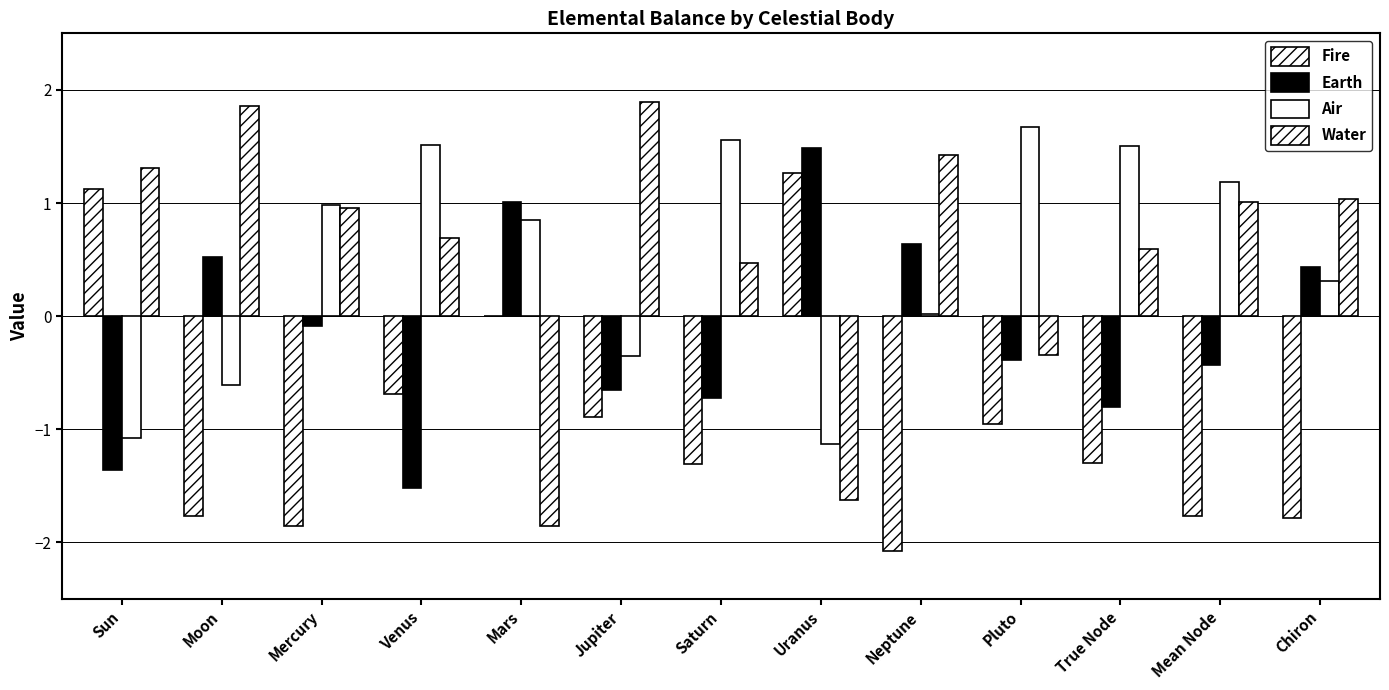

Rank the series by their maximum value, from highest to lowest.

Water, Air, Earth, Fire